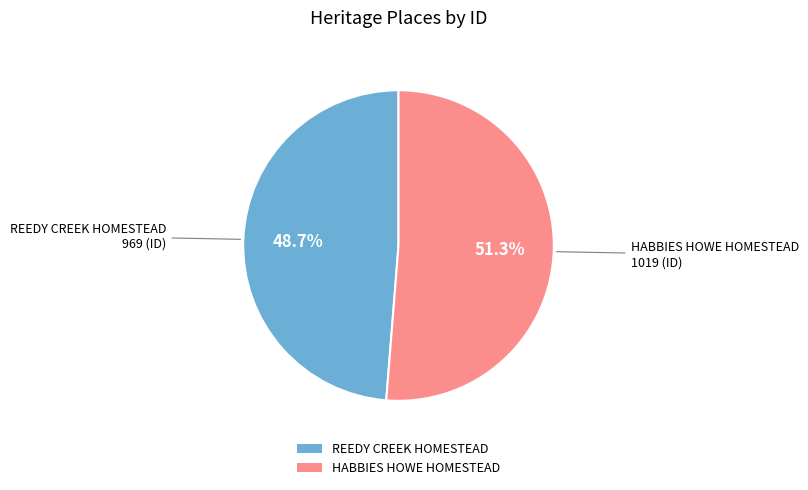

To the nearest percent, what is the difference between the largest and smallest slice percentages?

3%